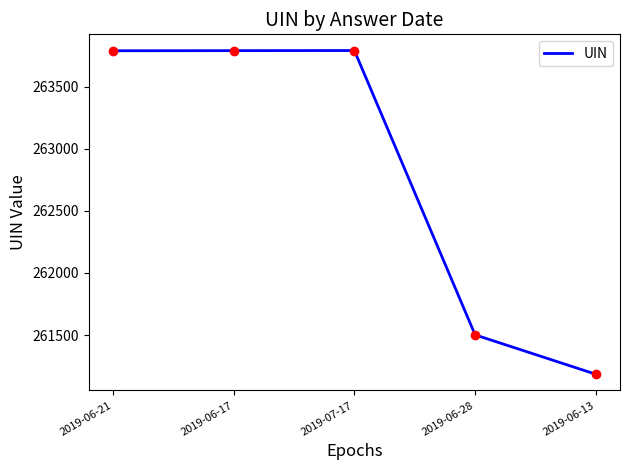

What is the change in value from 2019-06-17 to 2019-06-13?

-2604